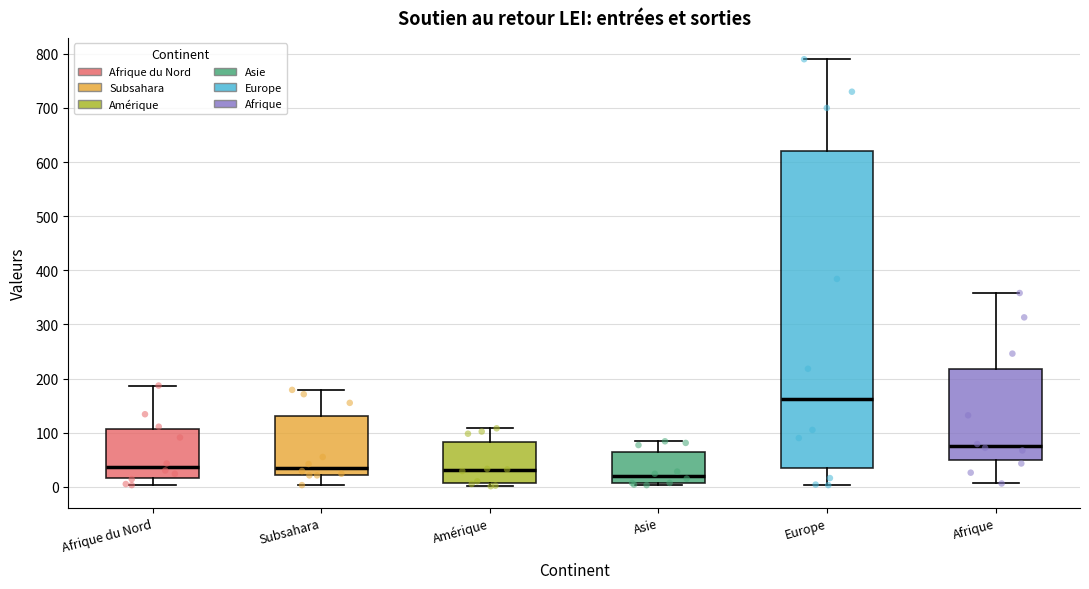

Reading left to right, transcribe this box plot: for each box, give where its median line is, the range the box spans, and where its two whiskers end, as read against the y-axis. The values are not printed on the chart, so give them approximately, as read against the axis.

Afrique du Nord: median 40, box 20 to 110, whiskers 0 to 190
Subsahara: median 40, box 20 to 130, whiskers 0 to 180
Amérique: median 30, box 10 to 80, whiskers 0 to 110
Asie: median 20, box 10 to 60, whiskers 0 to 80
Europe: median 160, box 30 to 620, whiskers 0 to 790
Afrique: median 80, box 50 to 220, whiskers 10 to 360